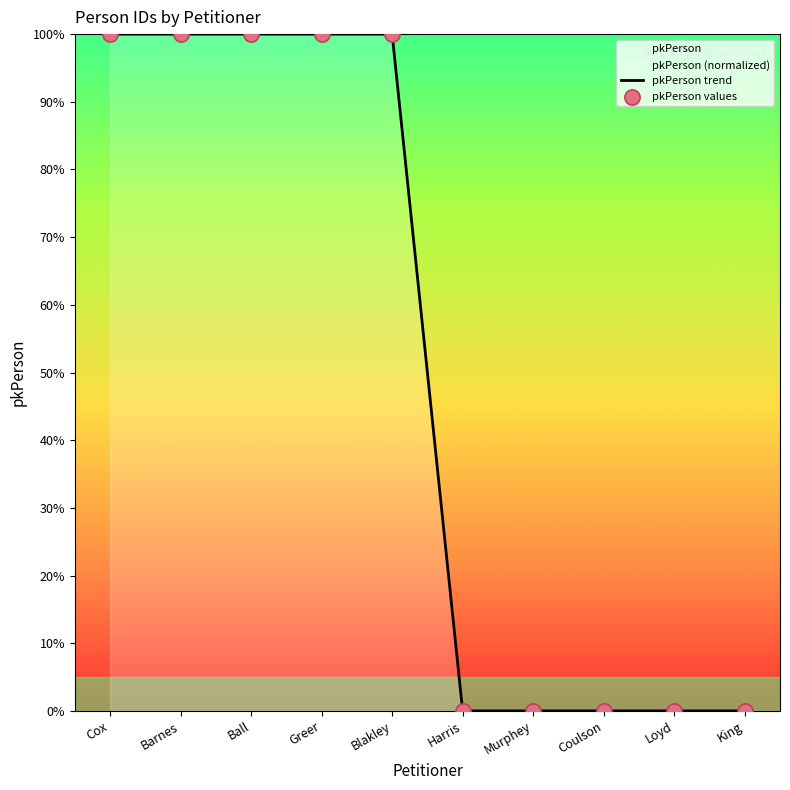

Which series reaches the maximum Y coordinate?

pkPerson trend